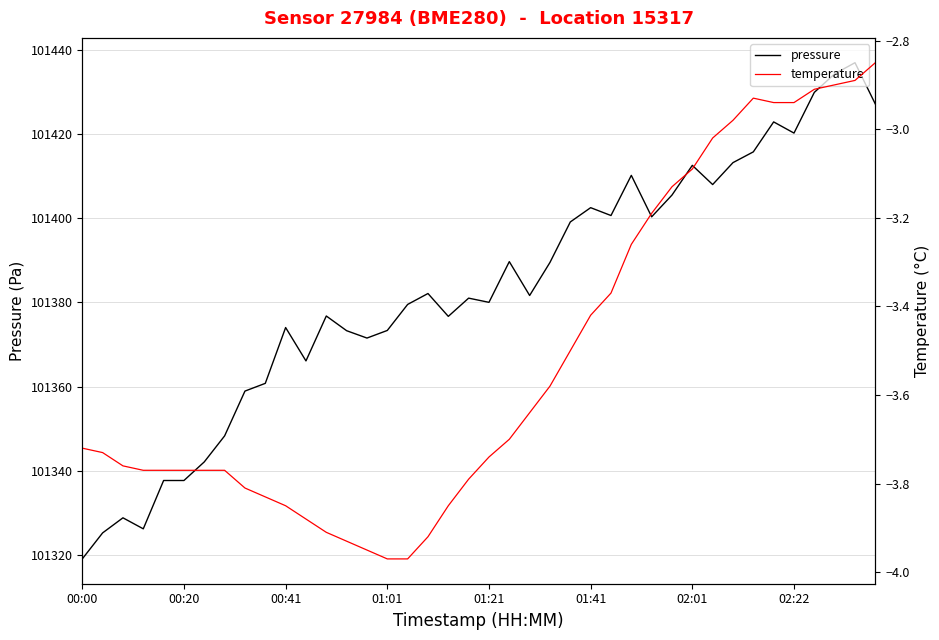

What is the highest value of the pressure series?

101437.1